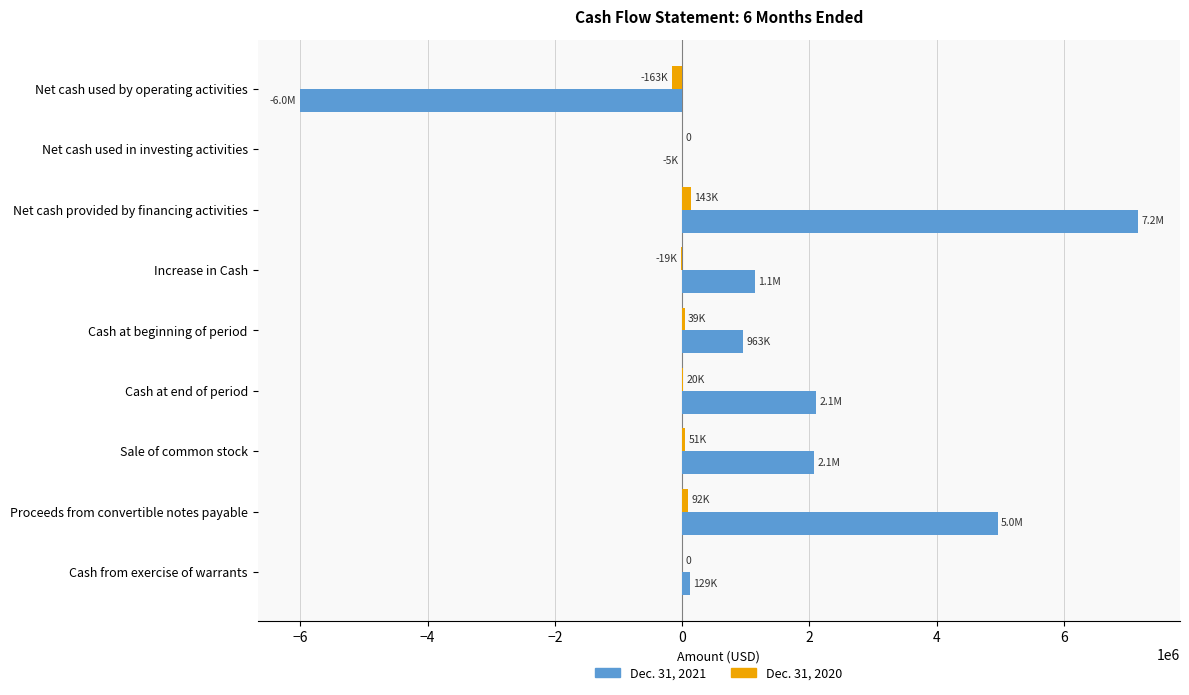

Count the number of categories in the chart.

9